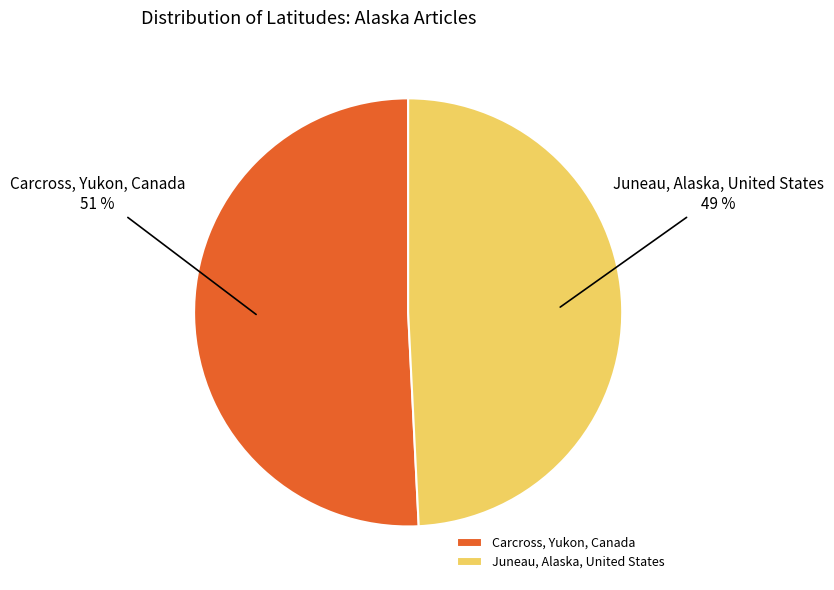

Between Carcross, Yukon, Canada and Juneau, Alaska, United States, which is larger?

Carcross, Yukon, Canada